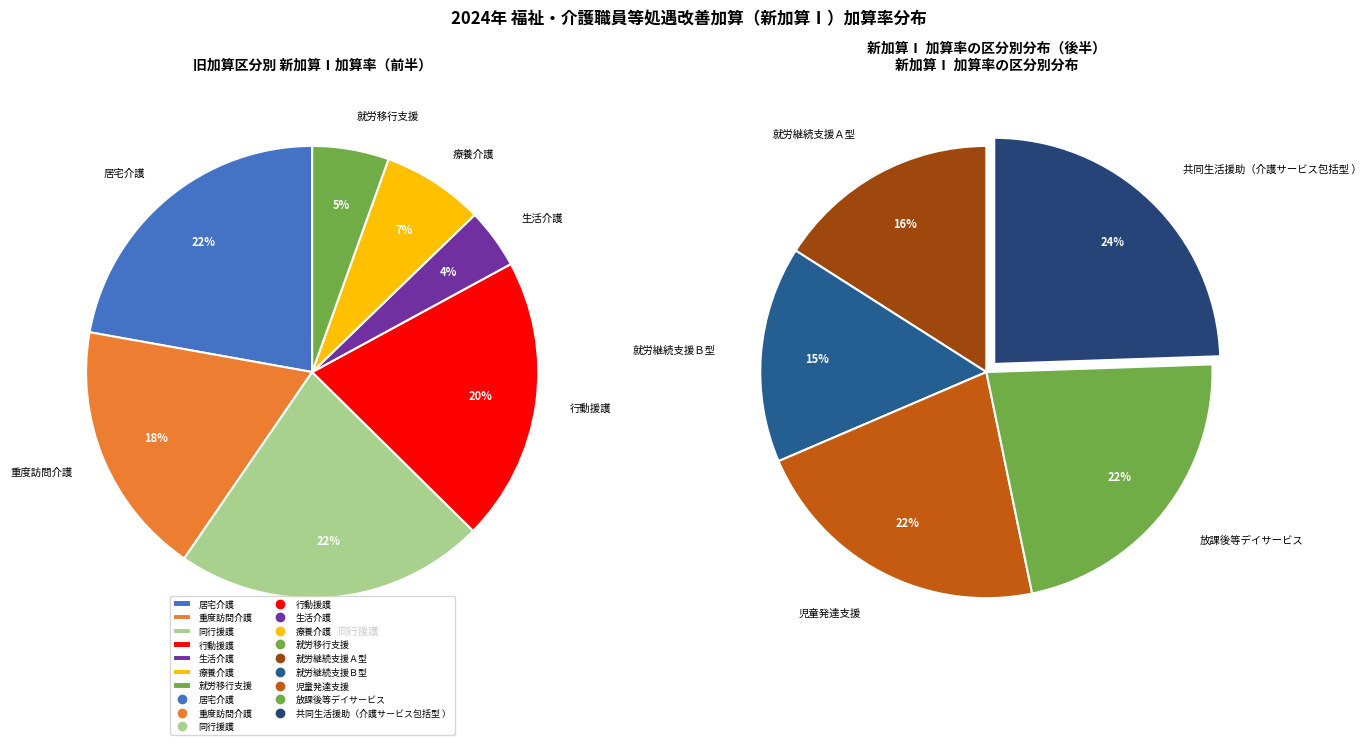

Which category has the biggest portion of the pie?

居宅介護